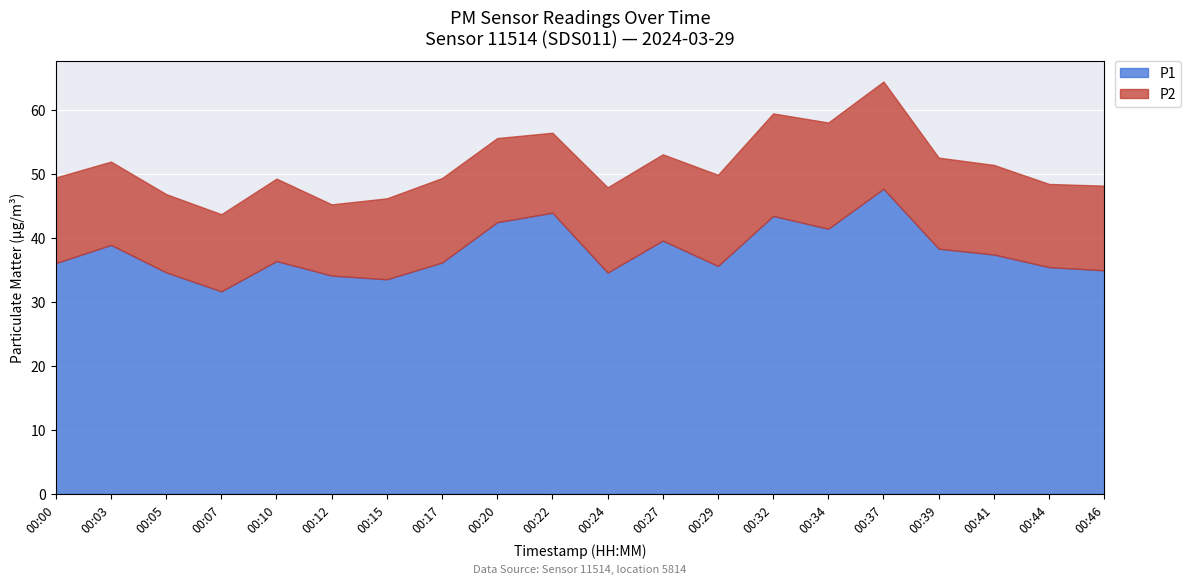

Which series has the widest spread of values?

P1